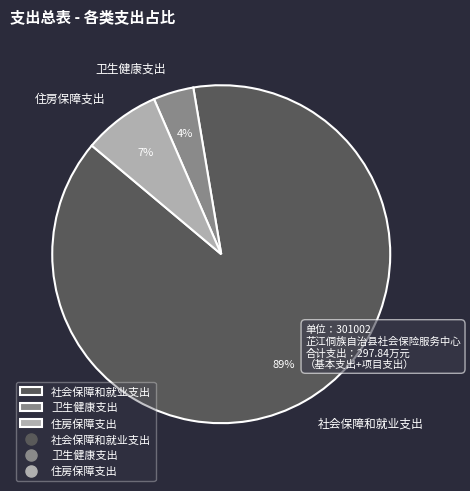

Between 社会保障和就业支出 and 住房保障支出, which is larger?

社会保障和就业支出